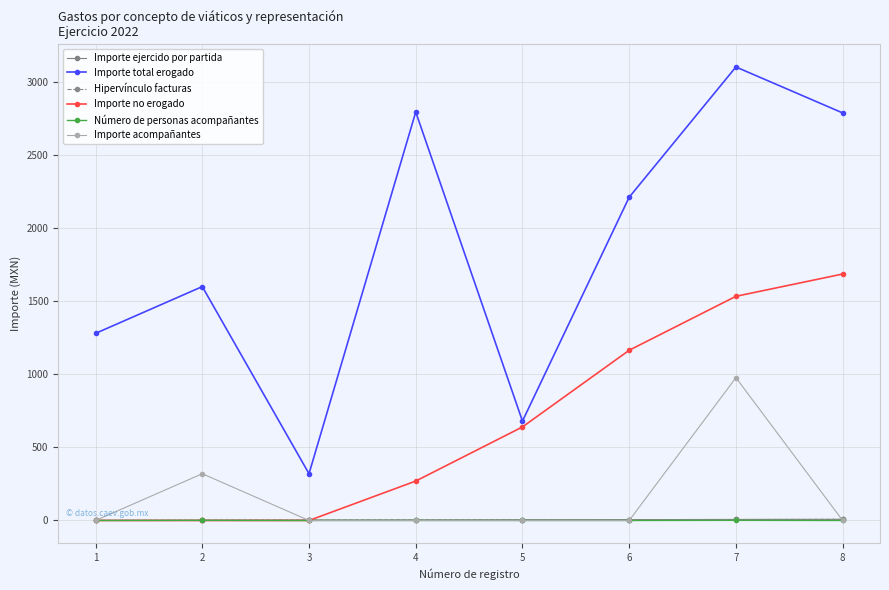

Does the chart have visible grid lines?

Yes